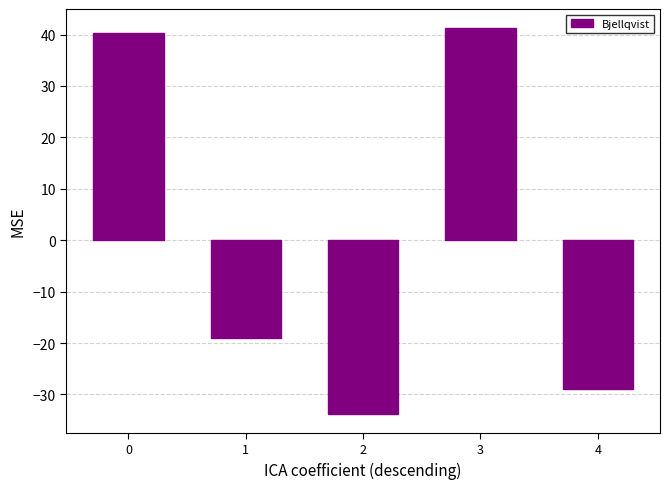

List the labels in order of value, smallest first.

2, 4, 1, 0, 3